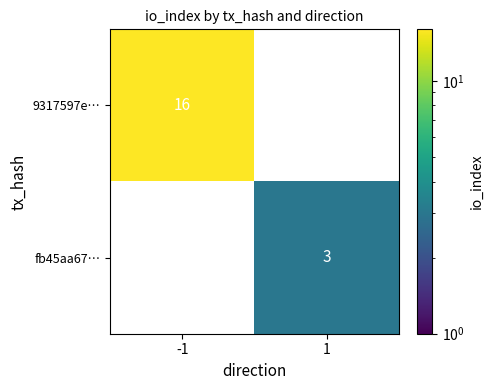

Reading left to right, extract all data points from this chart.

9317597e…: -1=16	1=0
fb45aa67…: -1=0	1=3